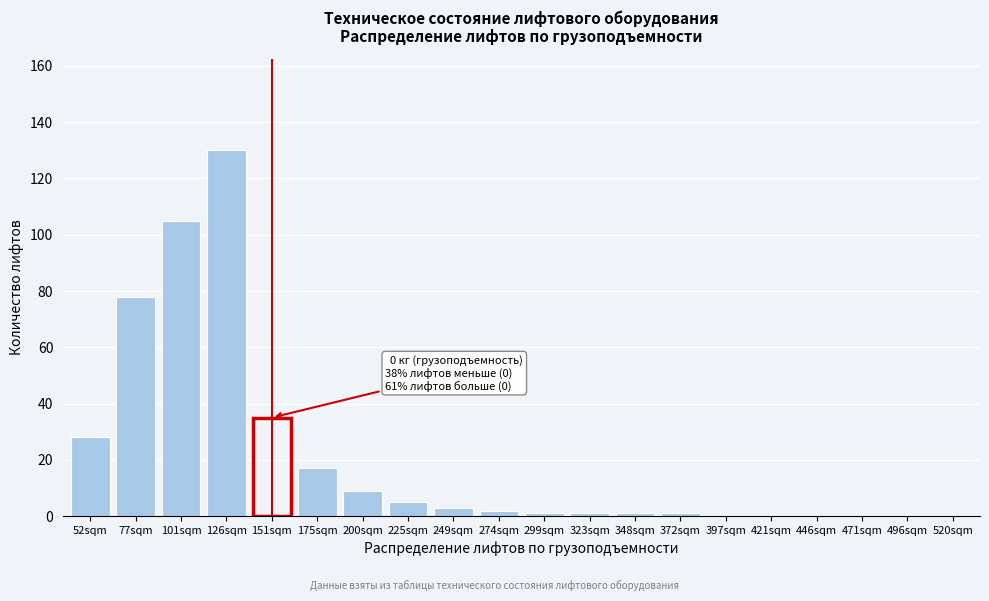

Reading right to left, list all the values displayed in this chart.

520sqm=0	496sqm=0	471sqm=0	446sqm=0	421sqm=0	397sqm=0	372sqm=1	348sqm=1	323sqm=1	299sqm=1	274sqm=2	249sqm=3	225sqm=5	200sqm=9	175sqm=17	151sqm=35	126sqm=130	101sqm=105	77sqm=78	52sqm=28